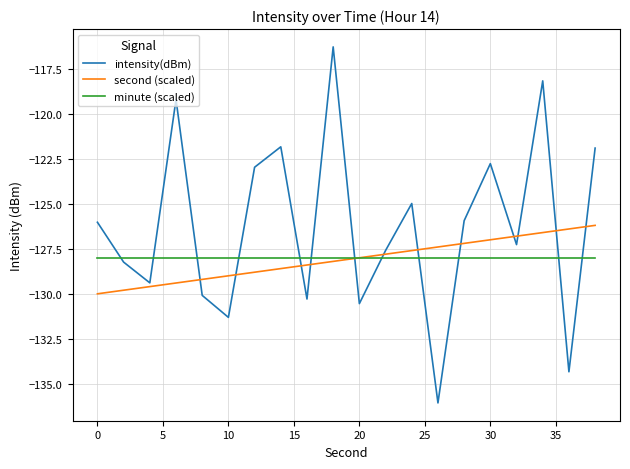

List the series in order of their peak value, lowest first.

minute (scaled), second (scaled), intensity(dBm)